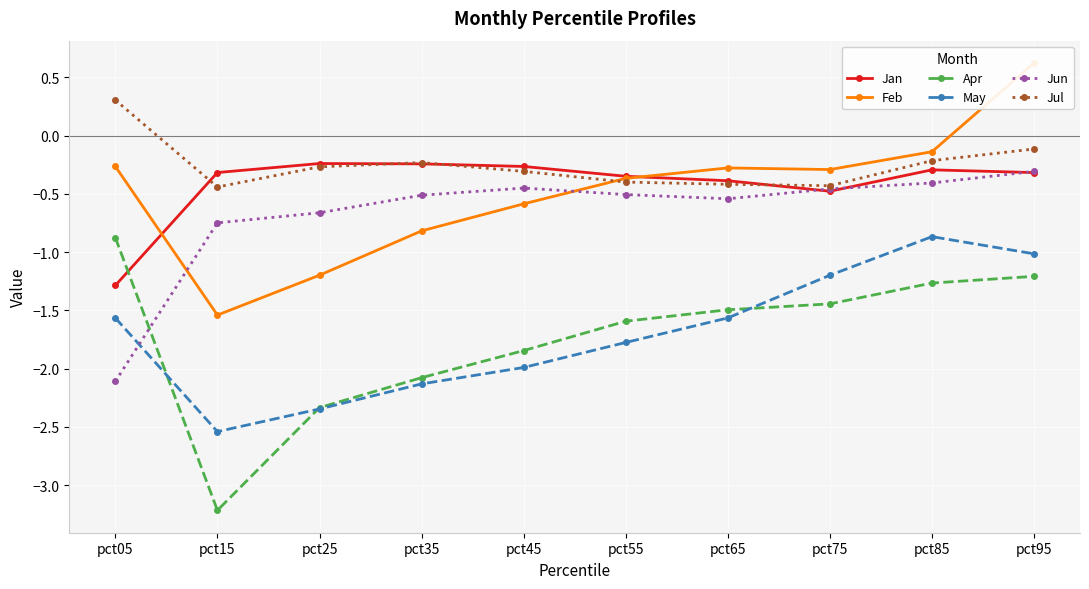

How many values in Feb are above zero?

1